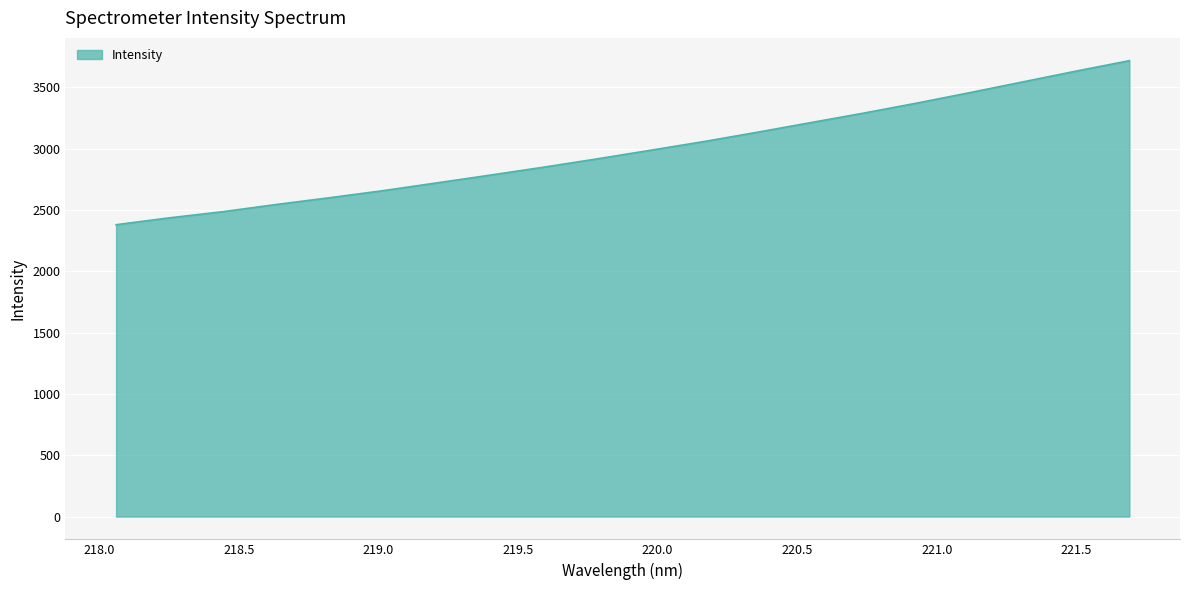

What is the difference between the maximum and minimum values?

1337.2